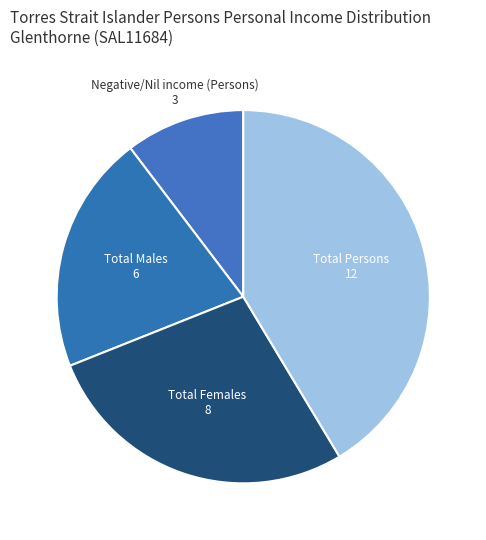

Count the number of slices in the pie.

4